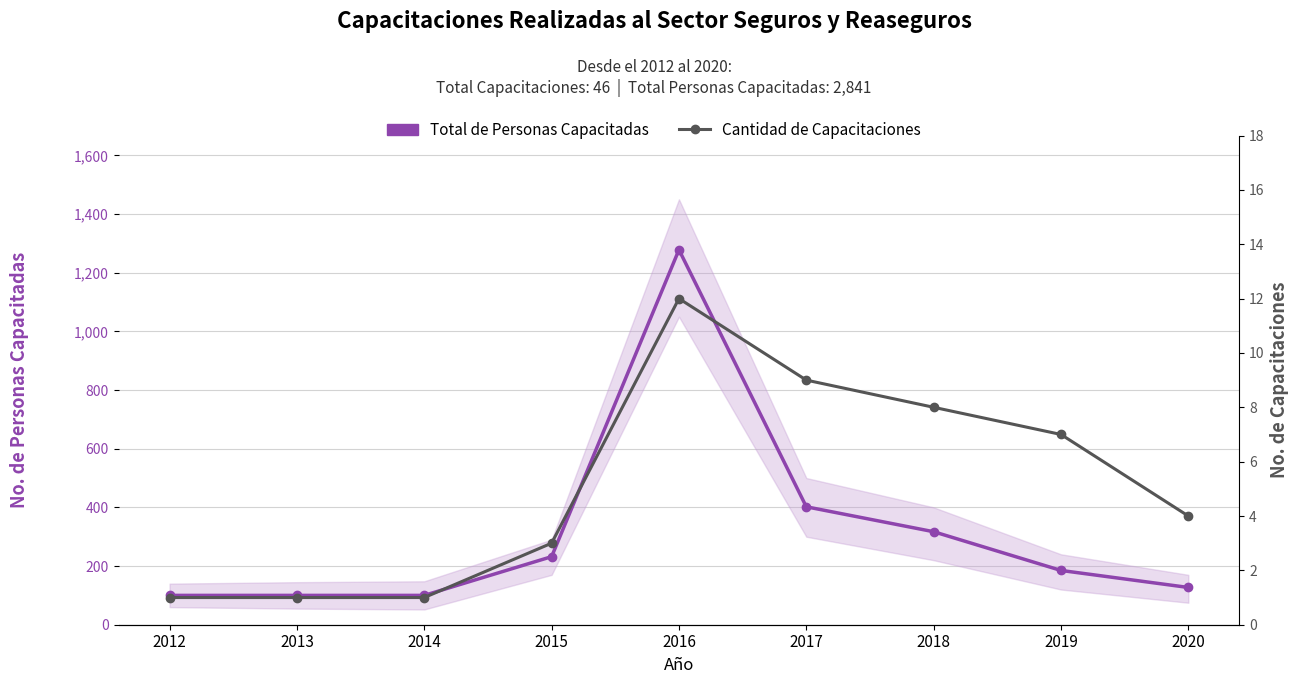

Rank the series by their average value, from lowest to highest.

Cantidad de Capacitaciones, Total de Personas Capacitadas